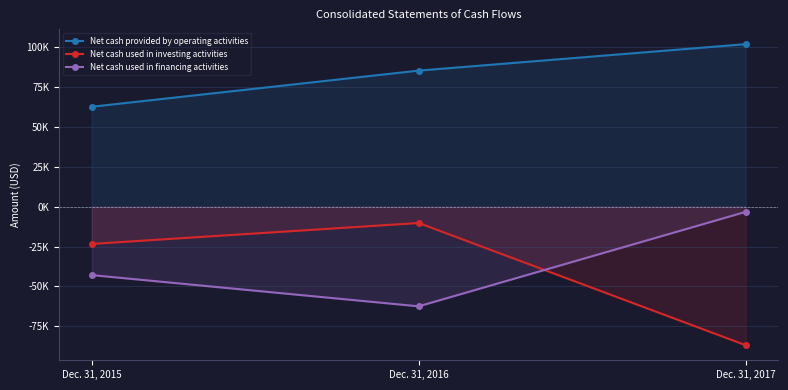

Reading left to right, transcribe all the data shown in this chart.

Net cash provided by operating activities: 62634	85293	101865
Net cash used in investing activities: -23329	-10202	-86789
Net cash used in financing activities: -42854	-62422	-3226